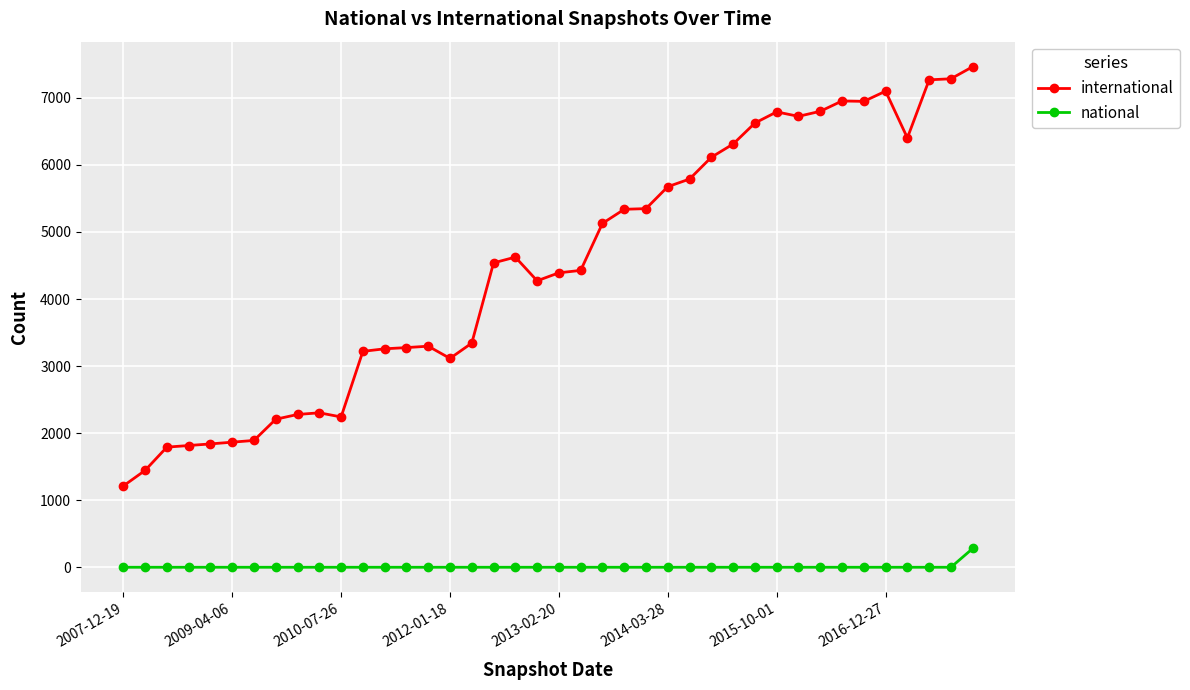

What are all the series names shown in the legend?

international, national